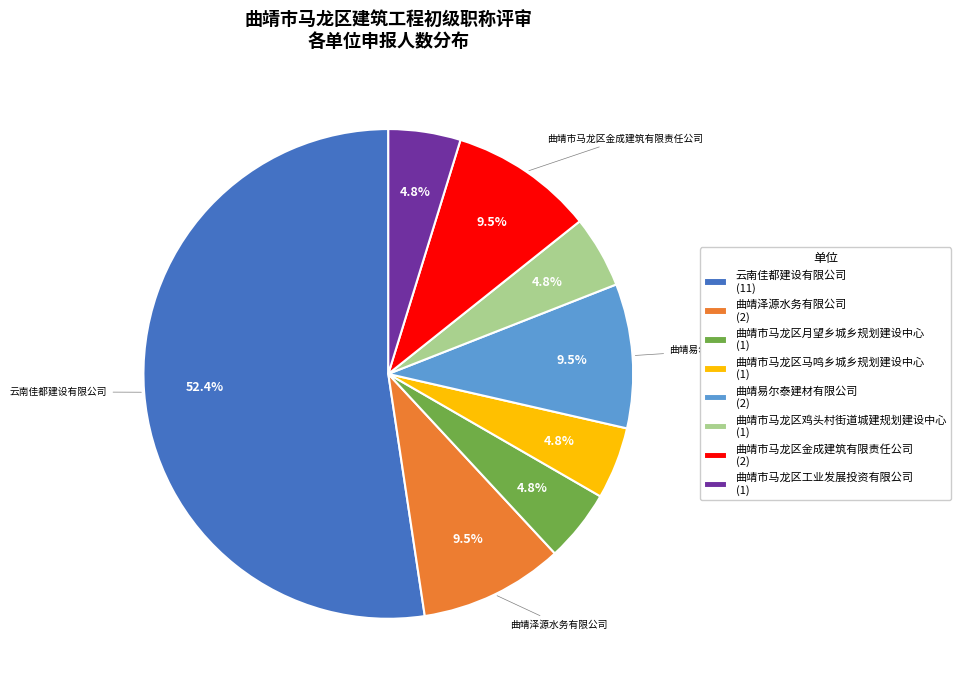

Is there any slice that represents more than half of the pie?

Yes